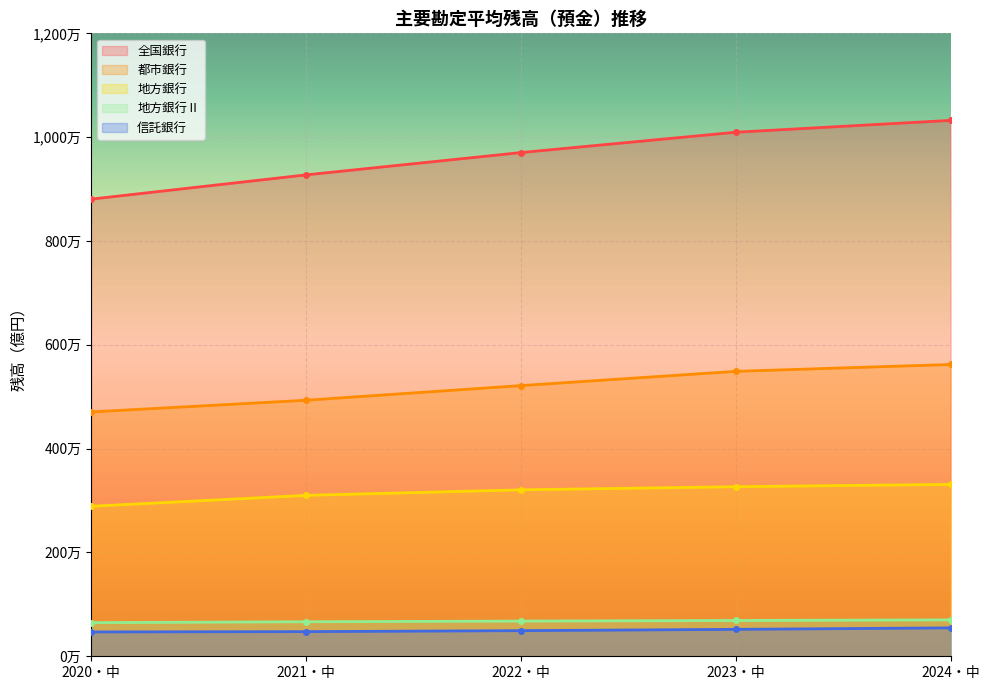

How many distinct data groups are displayed?

5